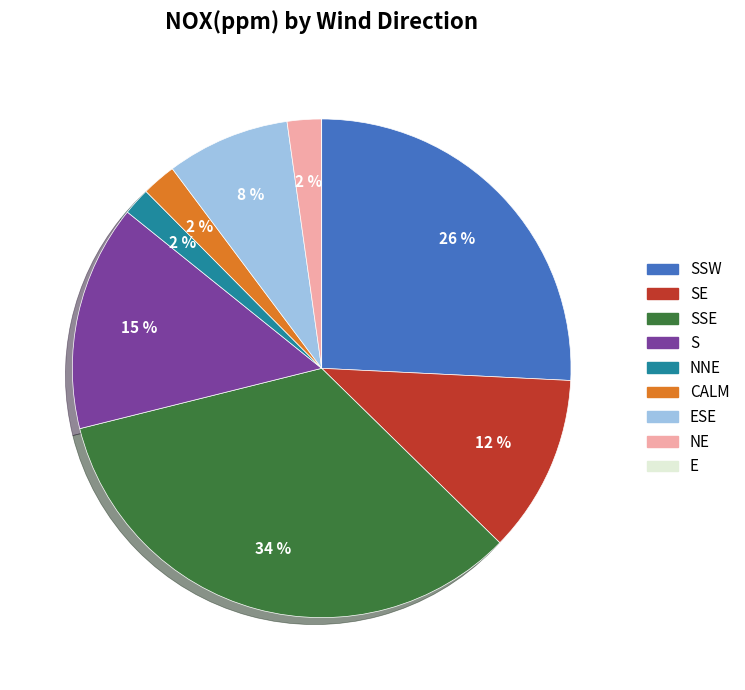

To the nearest percent, what is the average slice percentage?

11%